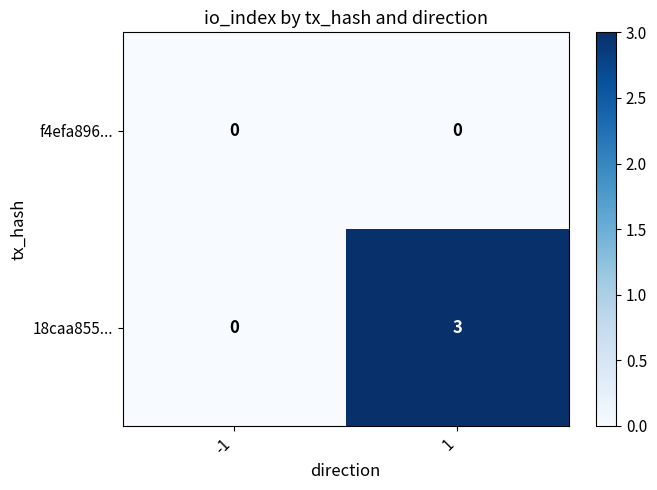

What is the difference between the 18caa855... values at 1 and -1?

3